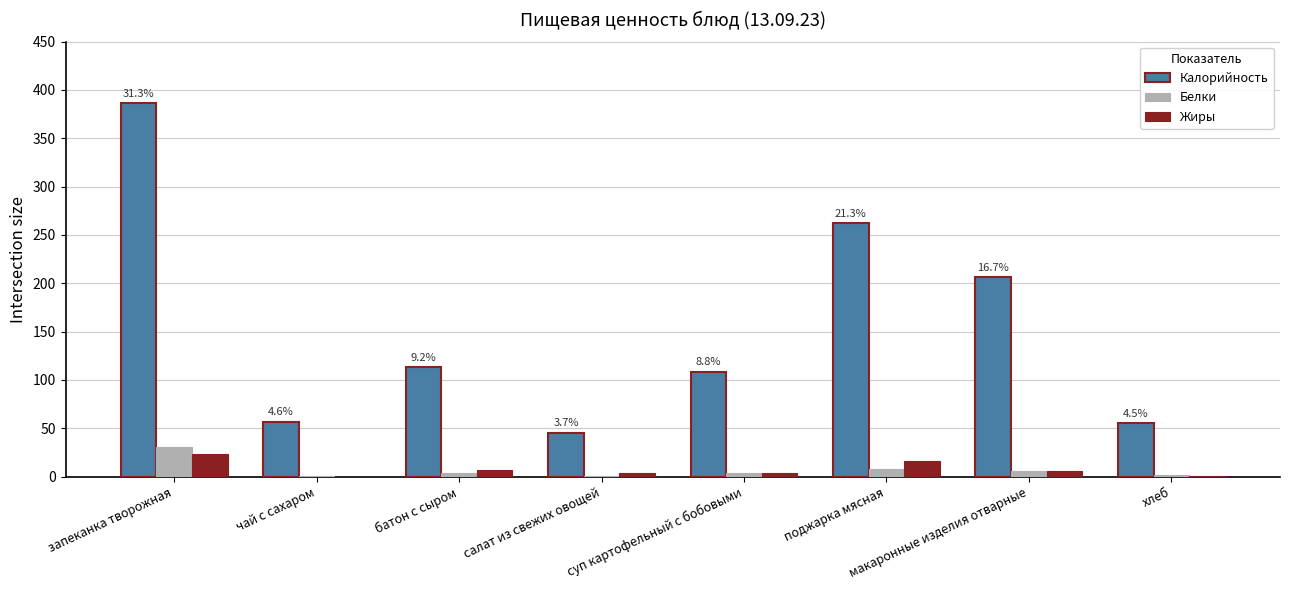

True or false: Жиры has a value of 23 at запеканка творожная.

True